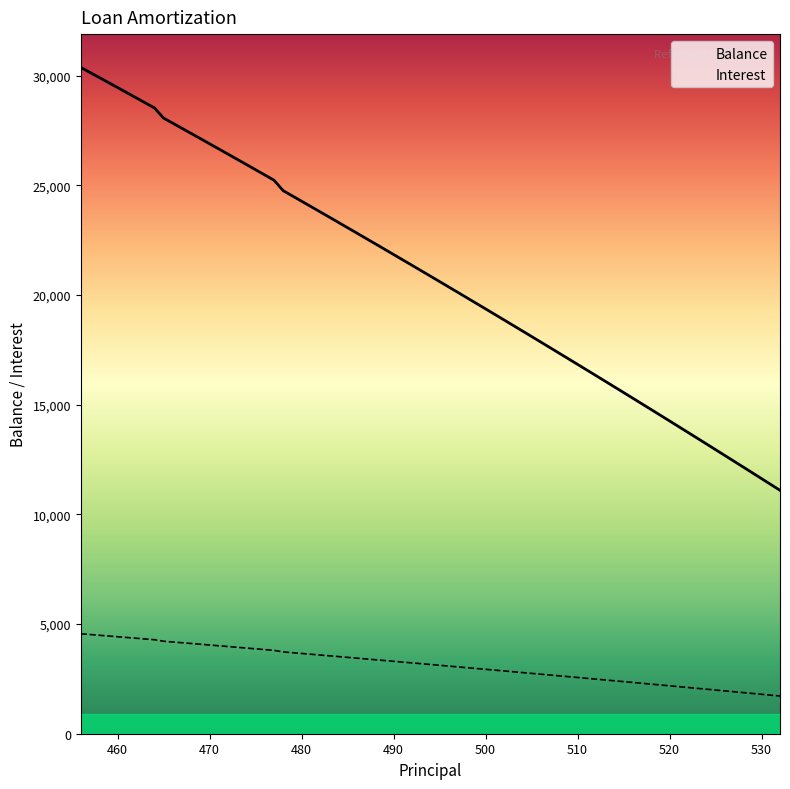

Which series has the widest spread of values?

Balance